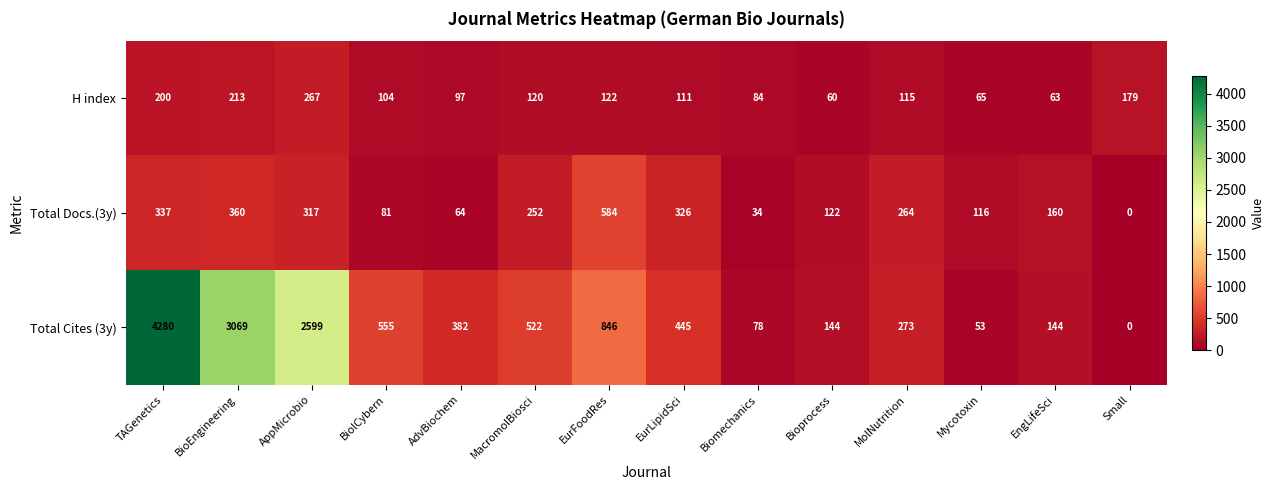

At which label is Total Cites (3y) closest to 2140?

AppMicrobio